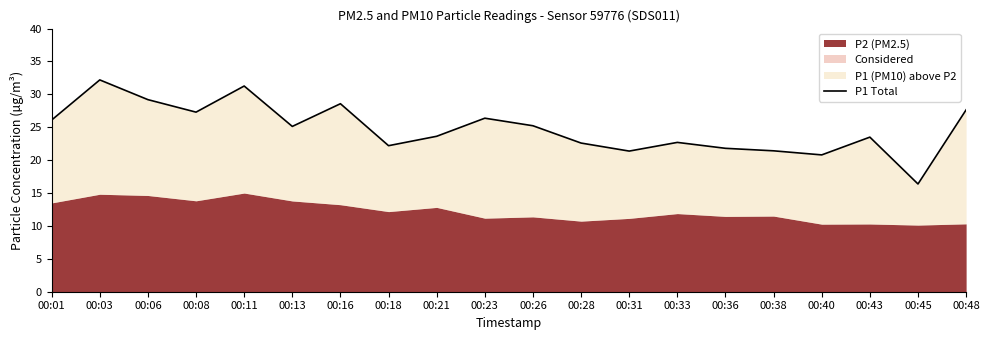

What is the difference between the maximum and minimum values?

15.8